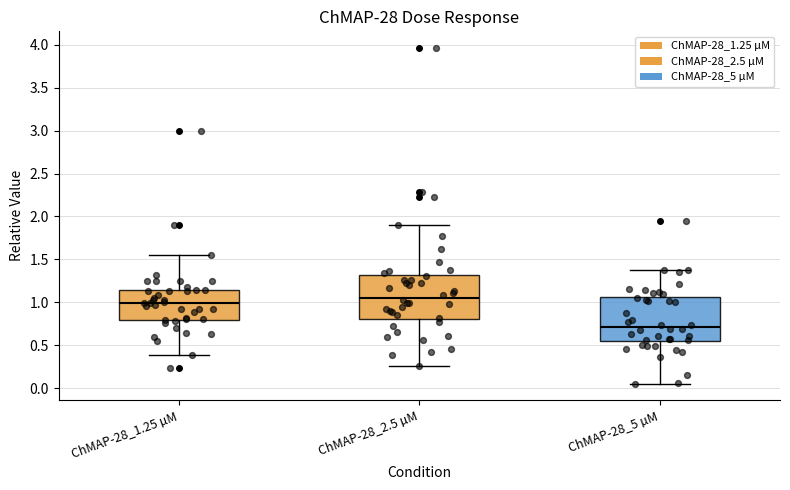

Which box's median line is the lowest?

ChMAP-28_5 µM